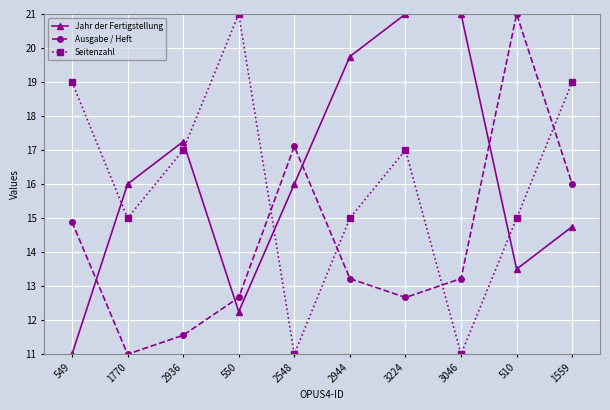

What is the minimum value shown in the chart?

11.0